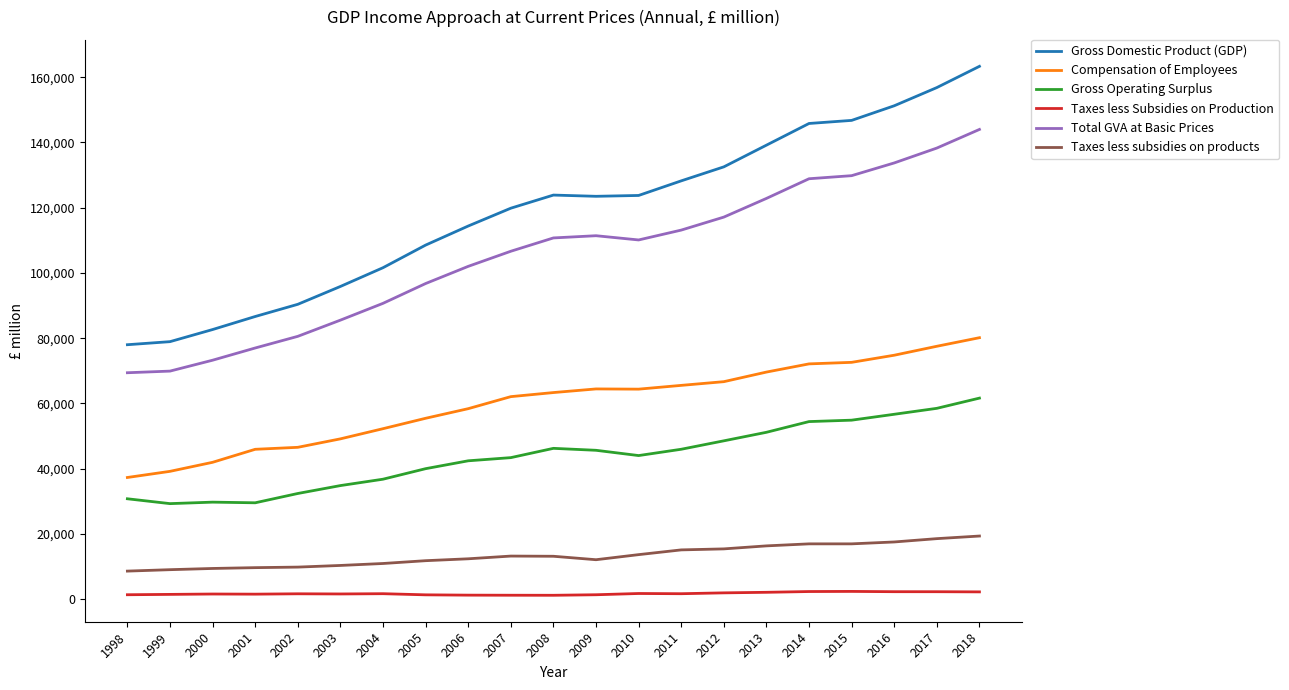

The Total GVA at Basic Prices series shows 111415 at 2009. True or false?

True